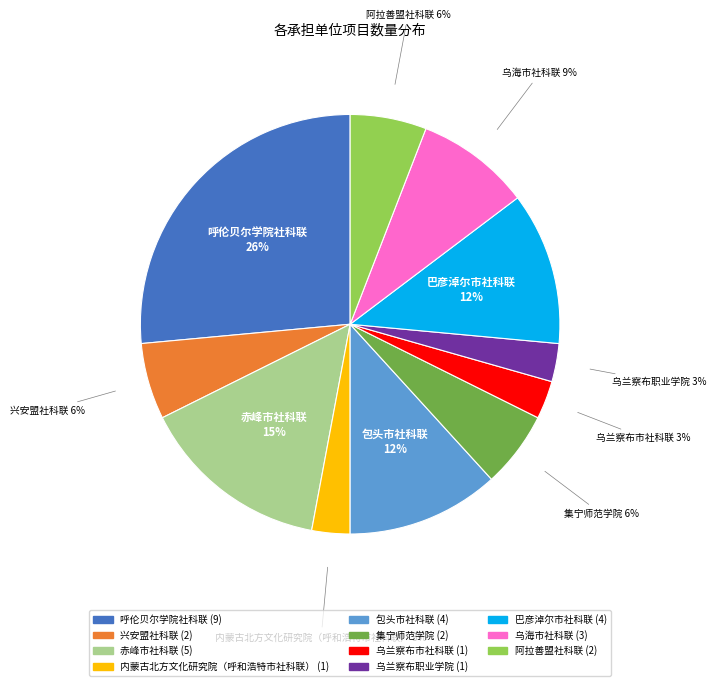

Is 乌兰察布职业学院 the majority of the pie?

No